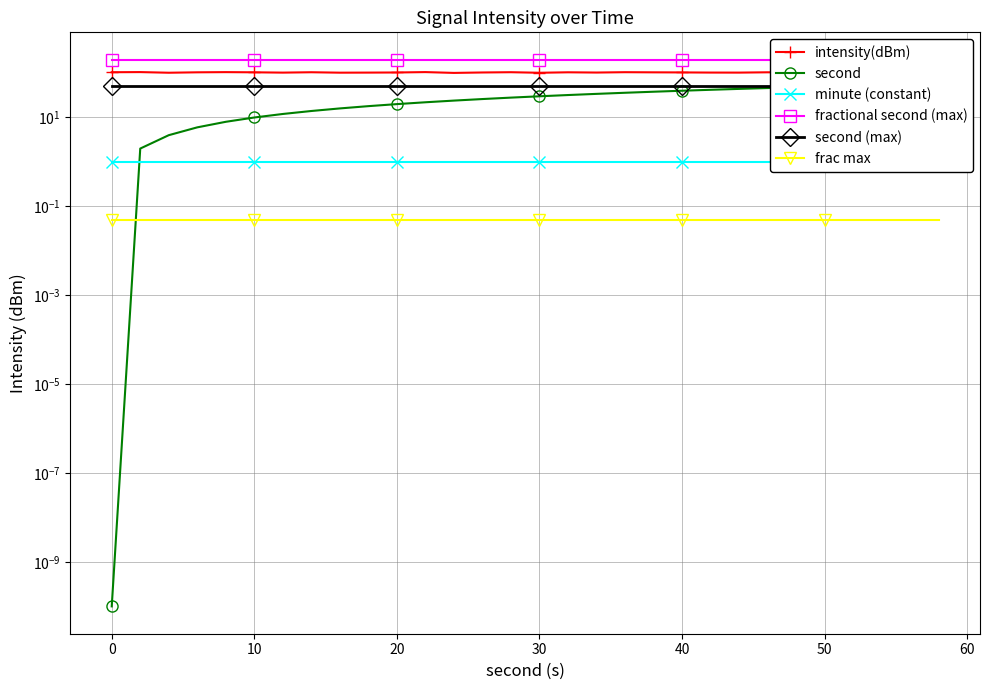

Is it true that second equals 15.6 at 19?

False